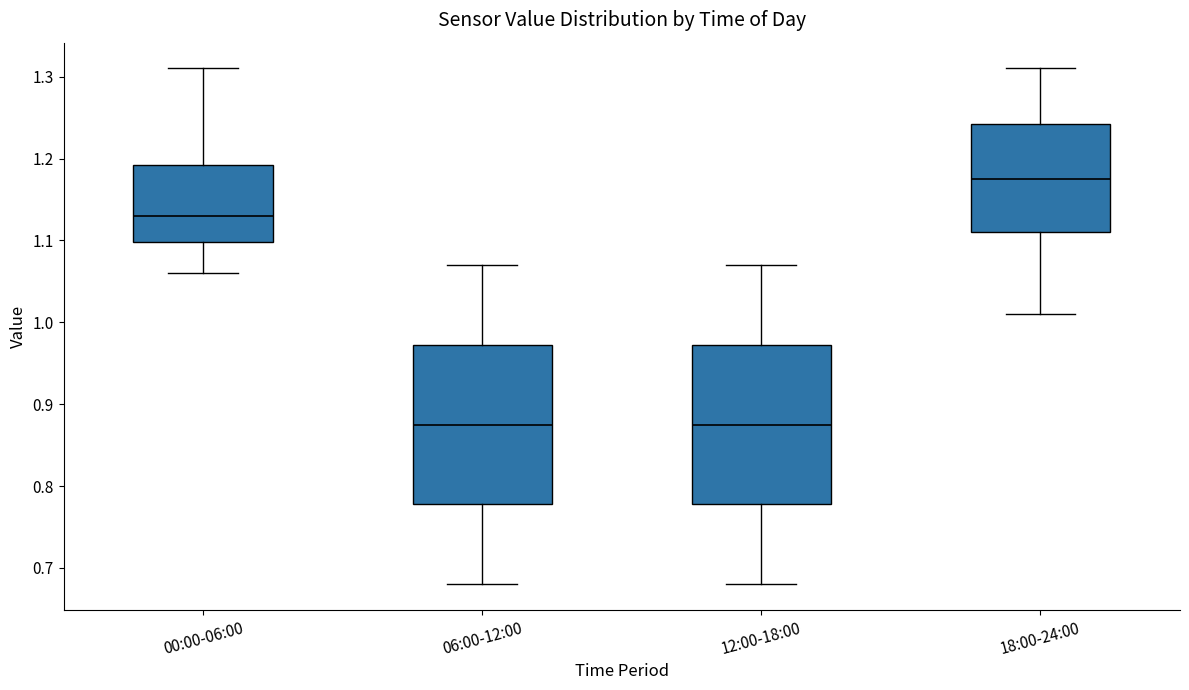

Reading left to right, read every box against the y-axis: the position of its median line, the range the box covers, and the ends of its whiskers. The values are not printed on the chart, so give them approximately, as read against the axis.

00:00-06:00: median 1.13, box 1.10 to 1.19, whiskers 1.06 to 1.31
06:00-12:00: median 0.88, box 0.78 to 0.97, whiskers 0.68 to 1.07
12:00-18:00: median 0.88, box 0.78 to 0.97, whiskers 0.68 to 1.07
18:00-24:00: median 1.18, box 1.11 to 1.24, whiskers 1.01 to 1.31